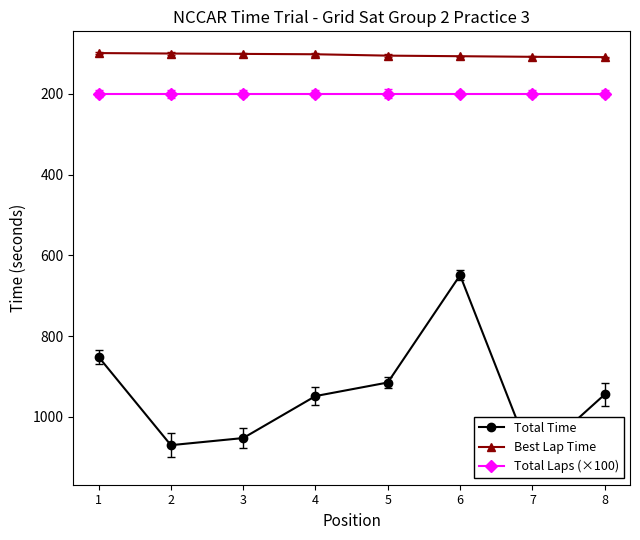

Is it true that Total Time equals 433.5 at 6?

False